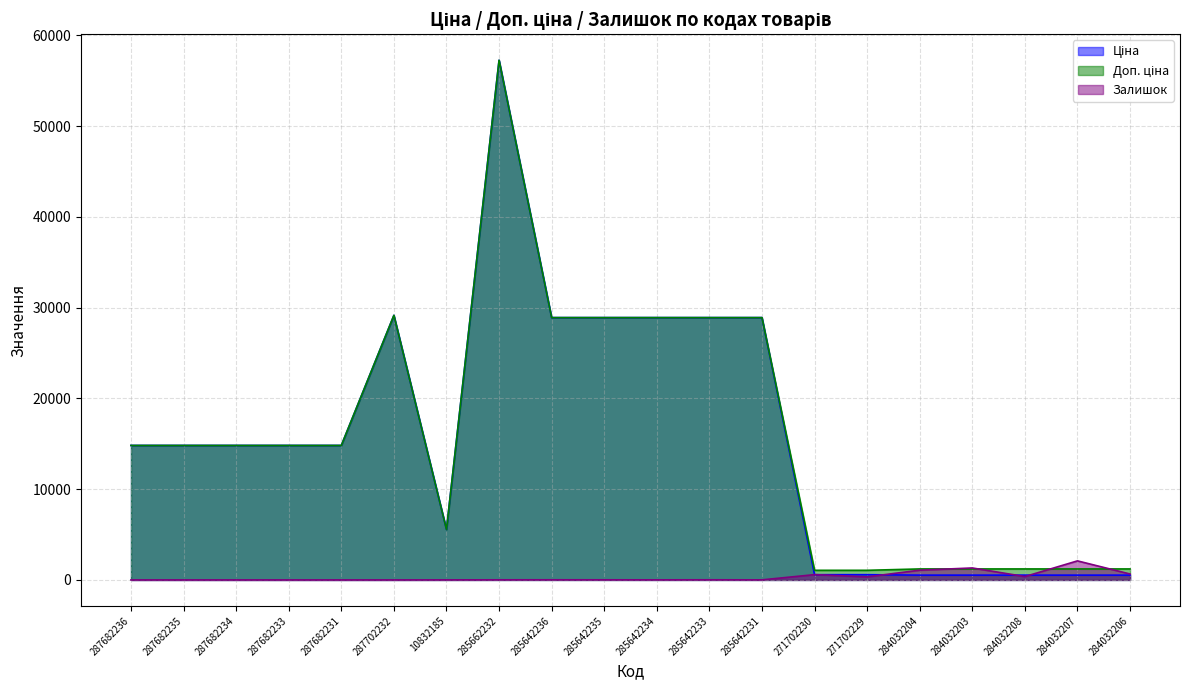

How many data points in Залишок are above 14?

9